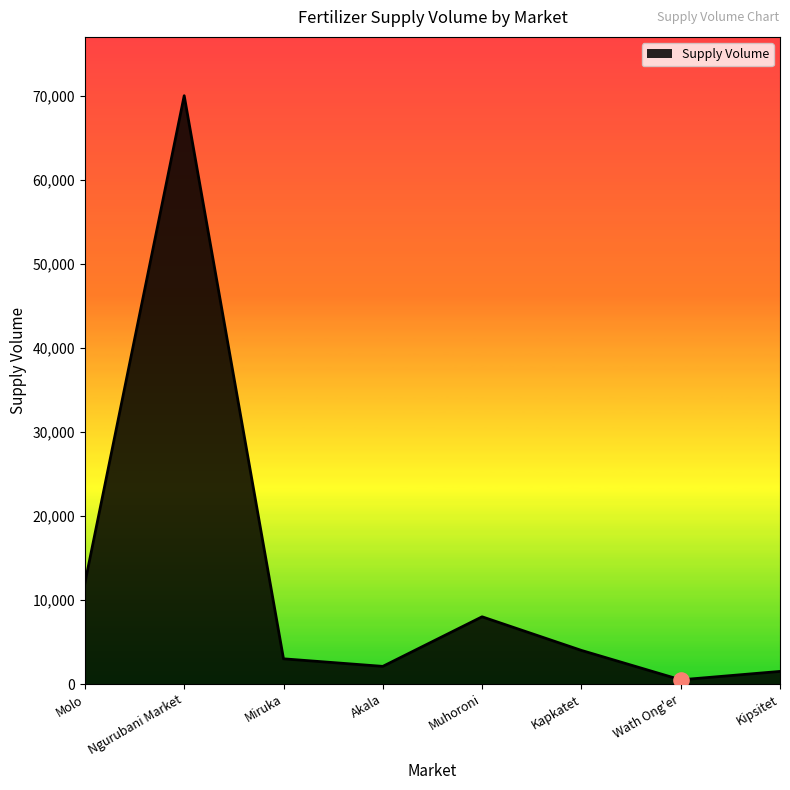

Which has a higher value, Miruka or Kipsitet?

Miruka